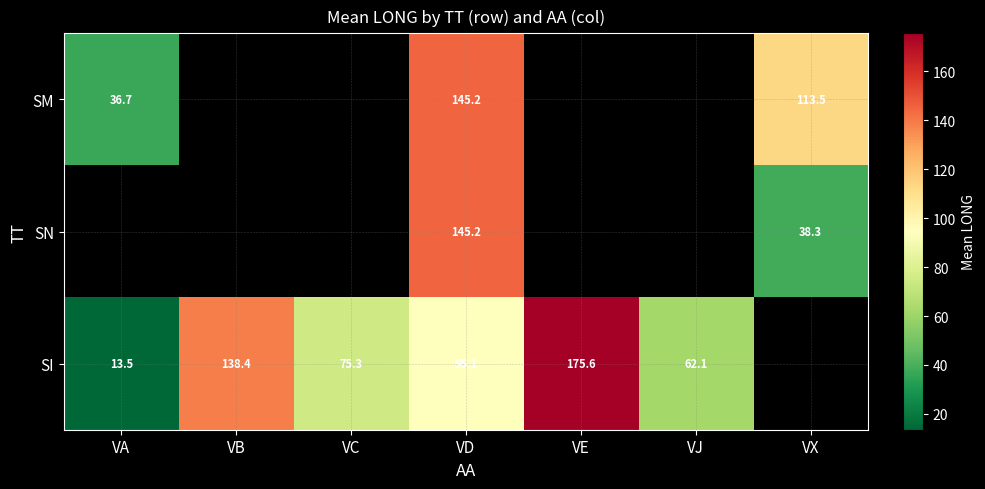

How many series are shown in this chart?

3